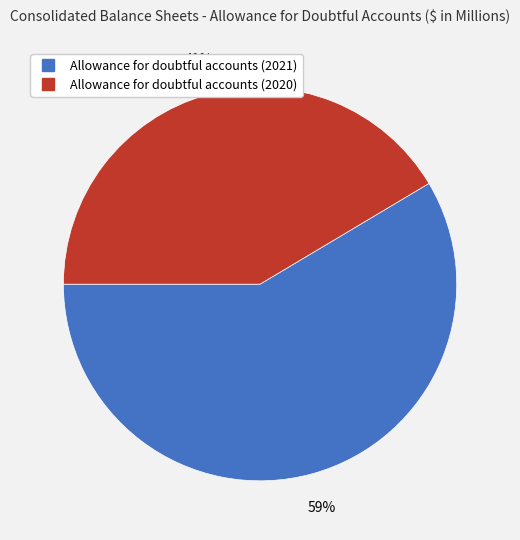

Do Allowance for doubtful accounts (2021) and Allowance for doubtful accounts (2020) together represent more than half of the pie?

Yes